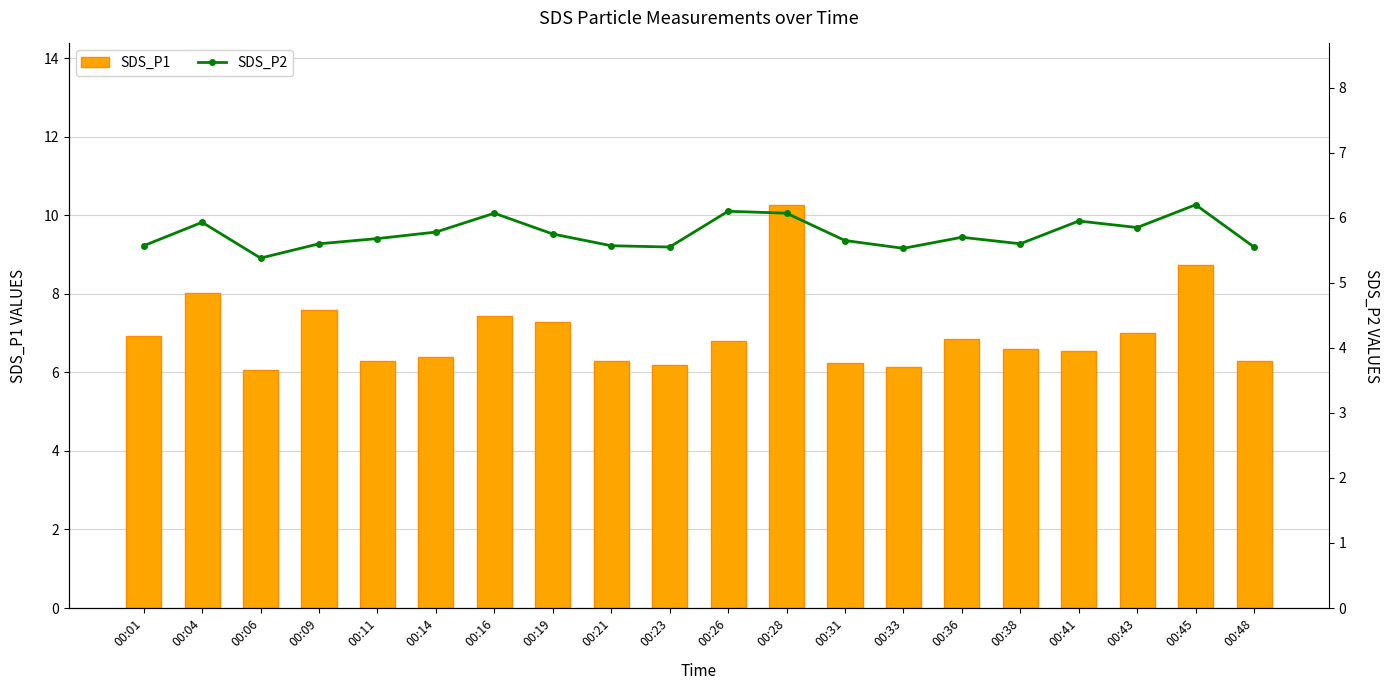

True or false: SDS_P1 has a value of 8.3 at 00:21.

False